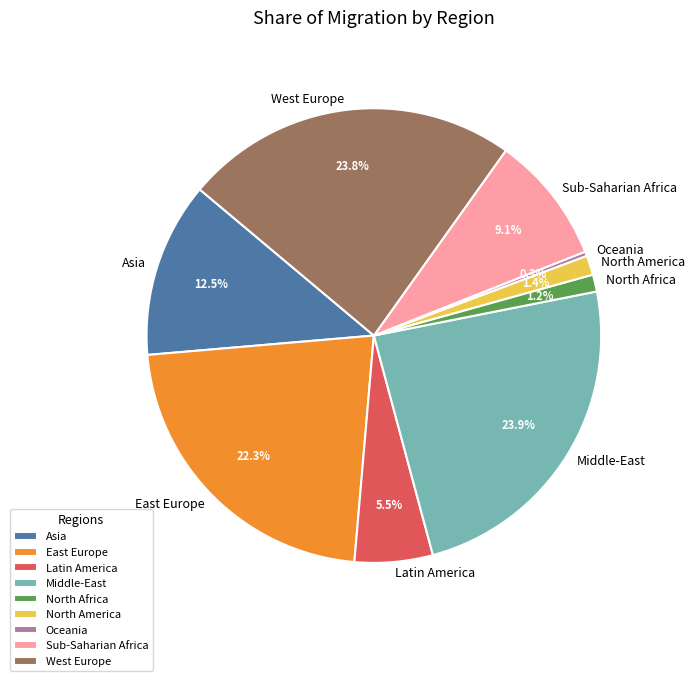

True or false: Oceania accounts for 0% of the total.

True